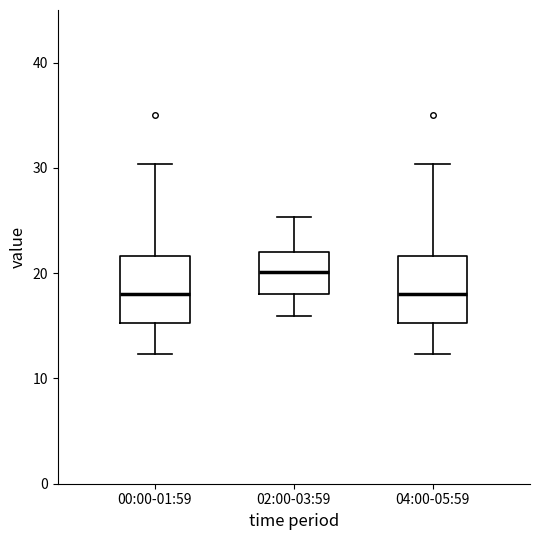

Reading left to right, read every box against the y-axis: the position of its median line, the range the box covers, and the ends of its whiskers. The values are not printed on the chart, so give them approximately, as read against the axis.

00:00-01:59: median 18, box 15 to 22, whiskers 12 to 30
02:00-03:59: median 20, box 18 to 22, whiskers 16 to 25
04:00-05:59: median 18, box 15 to 22, whiskers 12 to 30